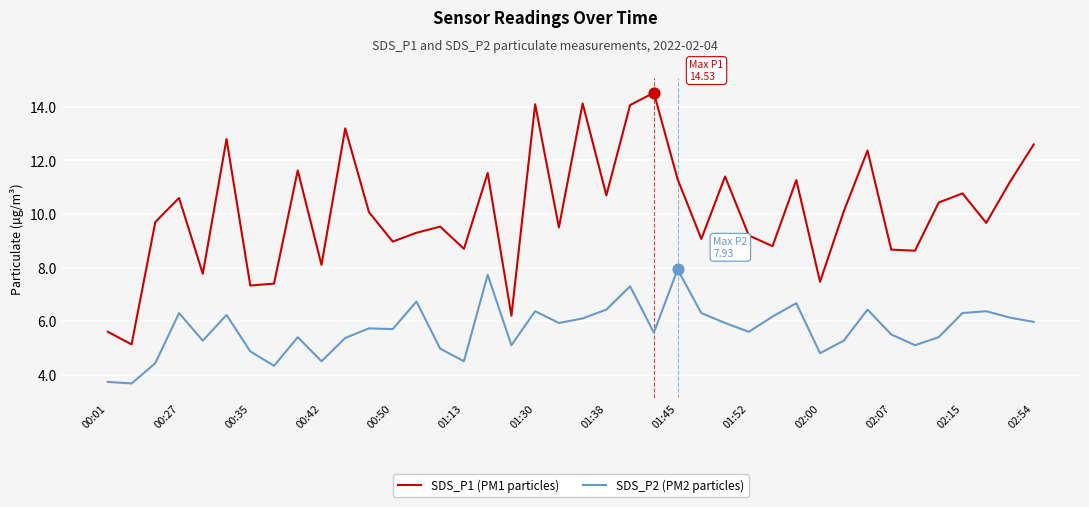

Which series has the largest total across all categories?

SDS_P1 (PM1 particles)